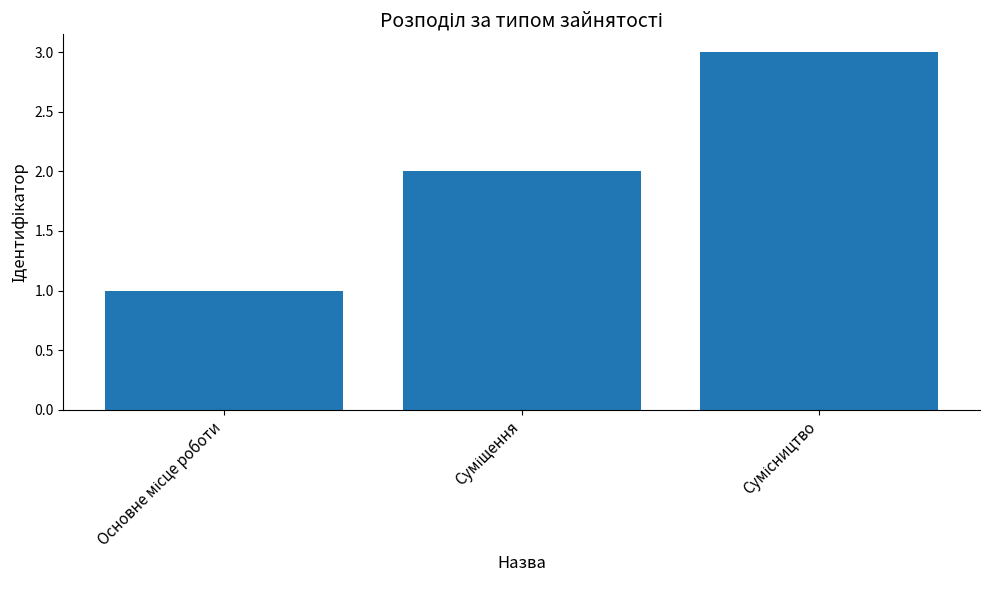

How many distinct data groups are displayed?

1